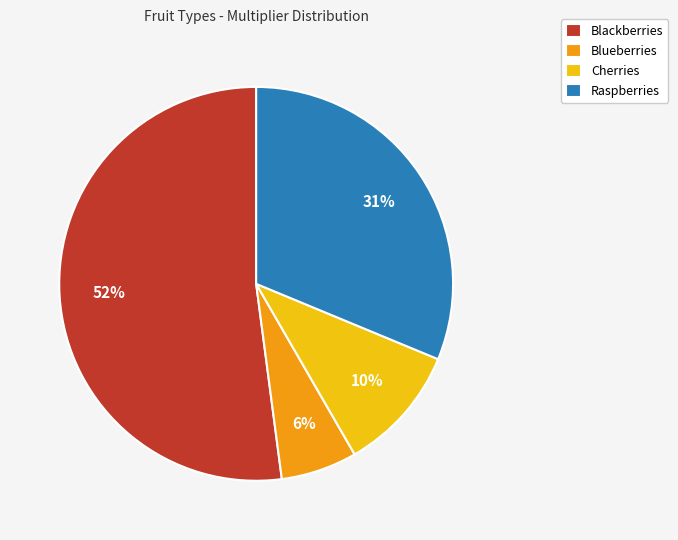

How many segments does this pie chart have?

4